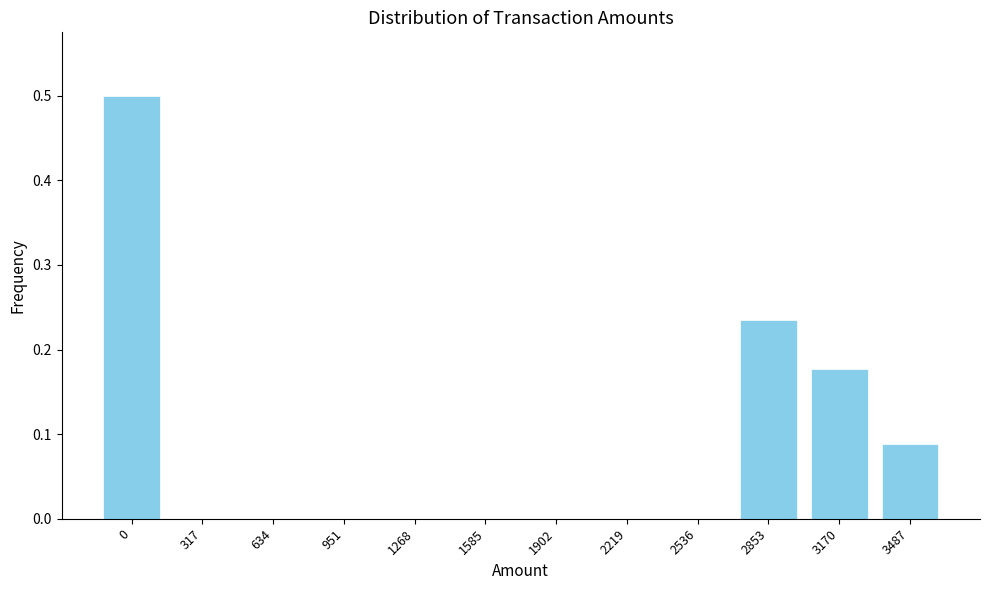

The chart shows a value of 0.2 at 2536. True or false?

False